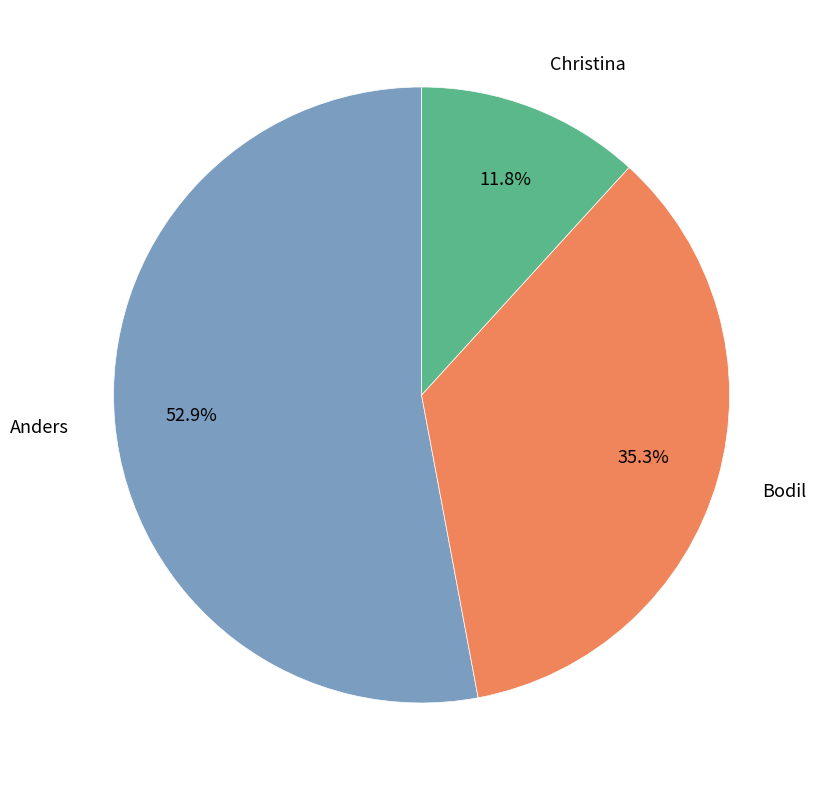

Which slice is the largest?

Anders